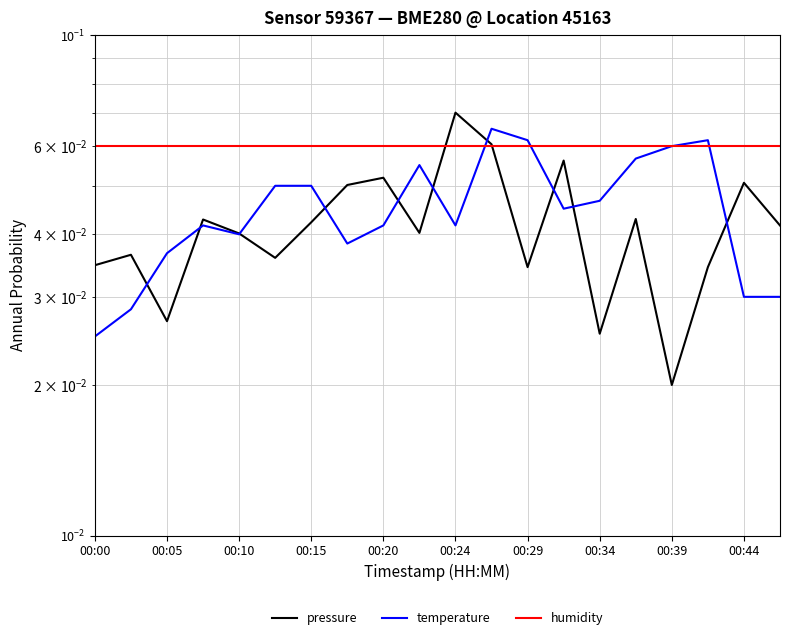

What is the maximum value shown in the chart?

0.1